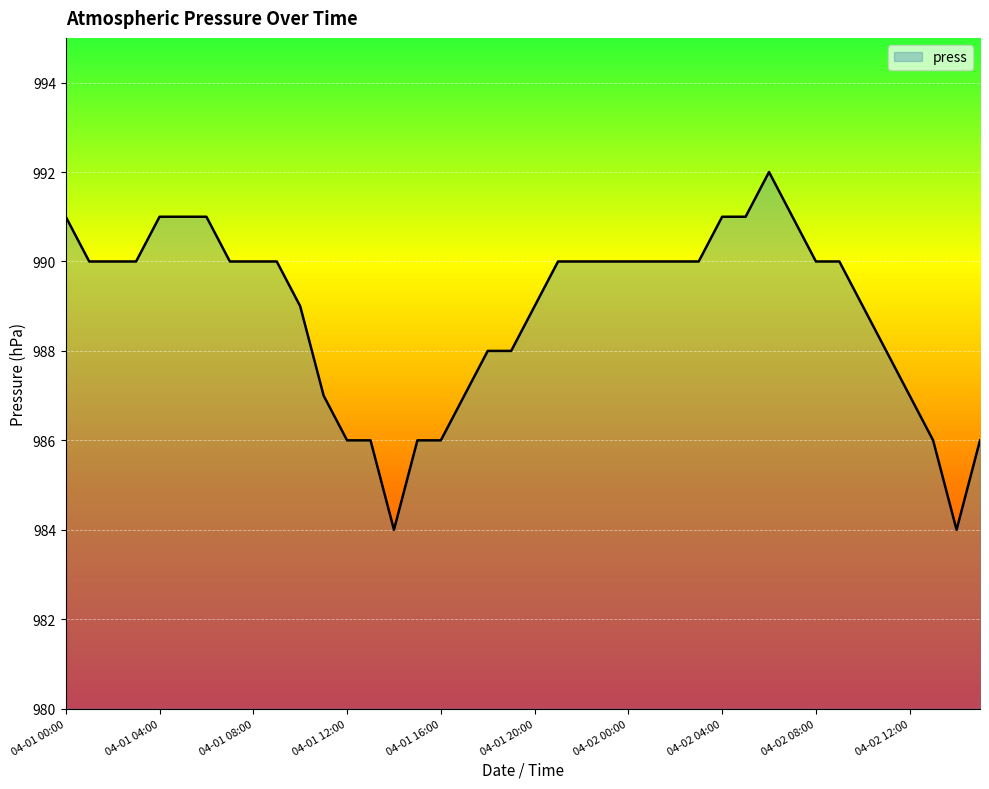

What is the difference between the maximum and minimum values?

8